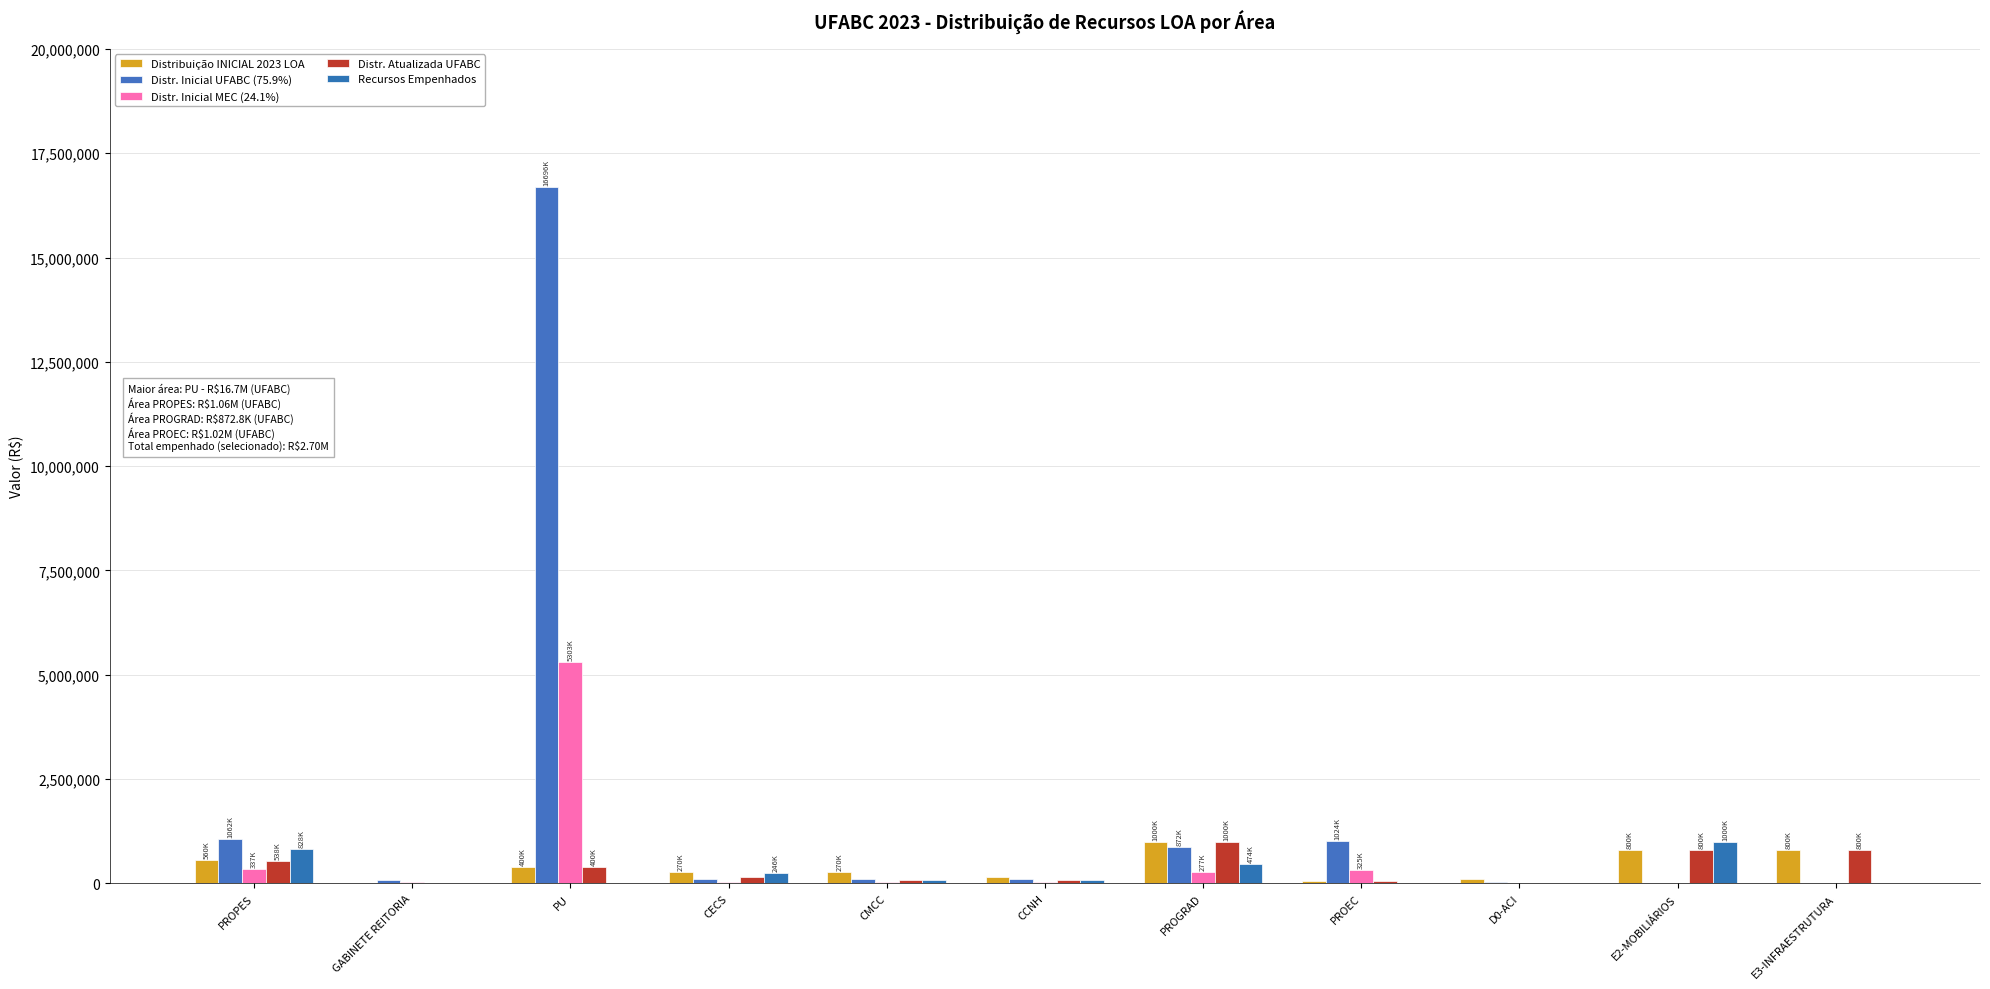

What position from the left is PROPES?

1